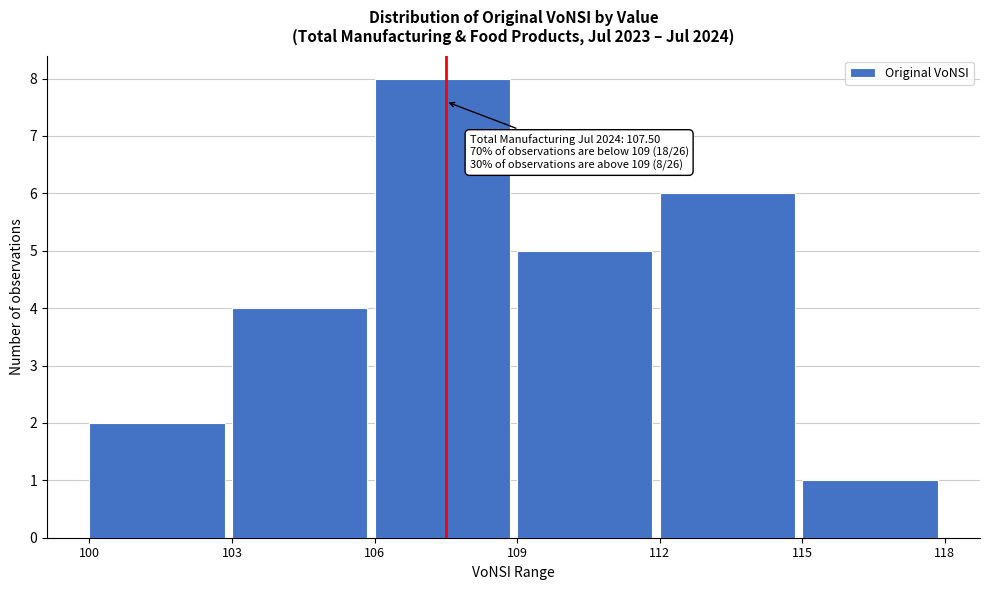

Which range on the x-axis has the tallest bar?

106 to 109